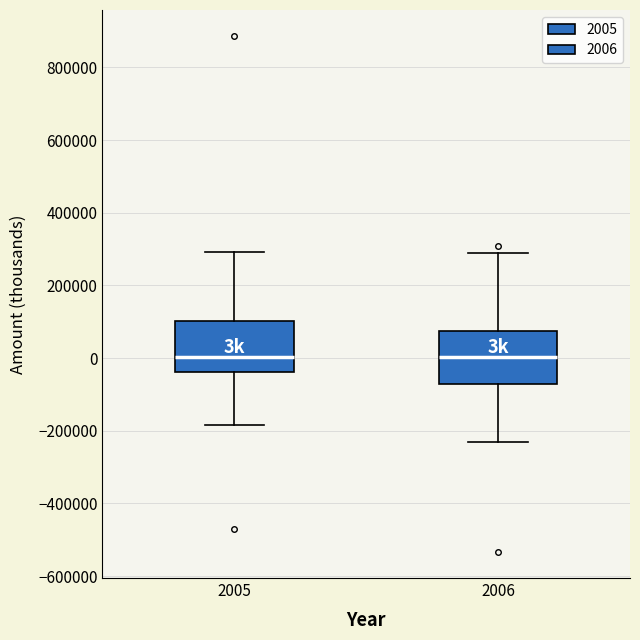

Where does the lower whisker of the box at x = 2006 end on the y-axis? The values are not printed on the chart, so give them approximately, as read against the axis.

-240000